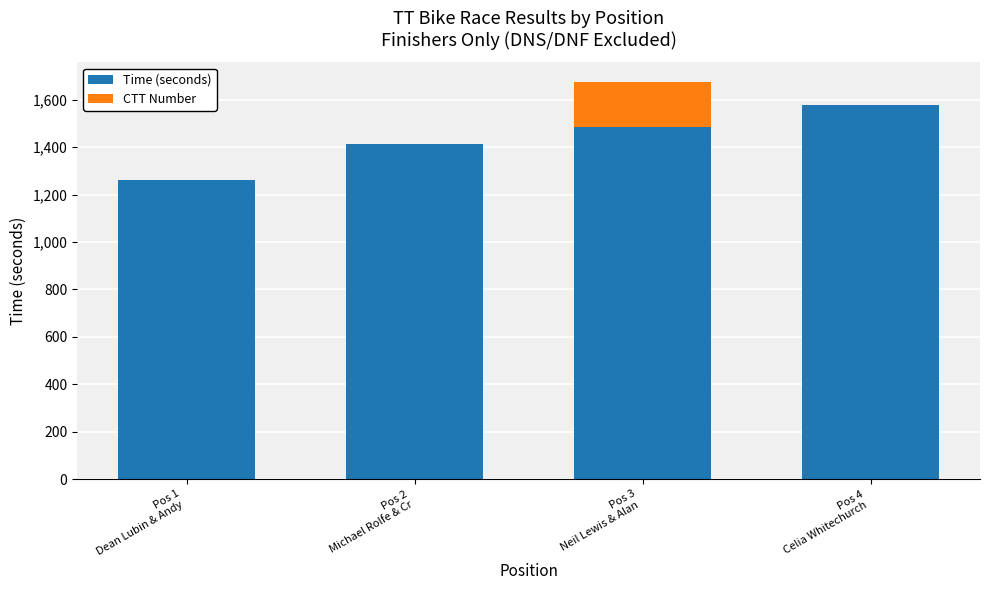

What is the highest value of the Time (seconds) series?

1576